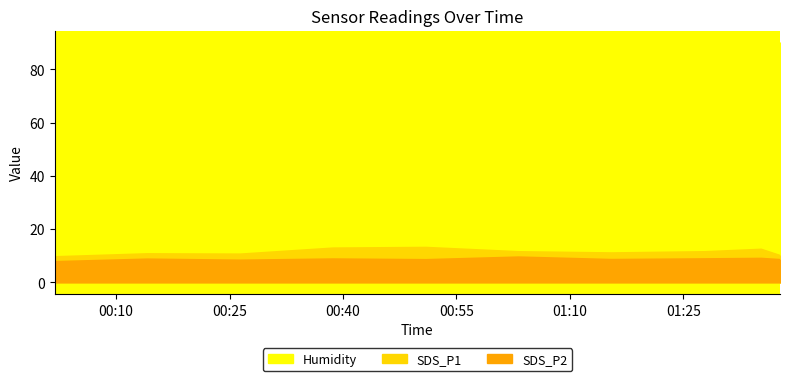

At how many categories does at least one series exceed 44?

10